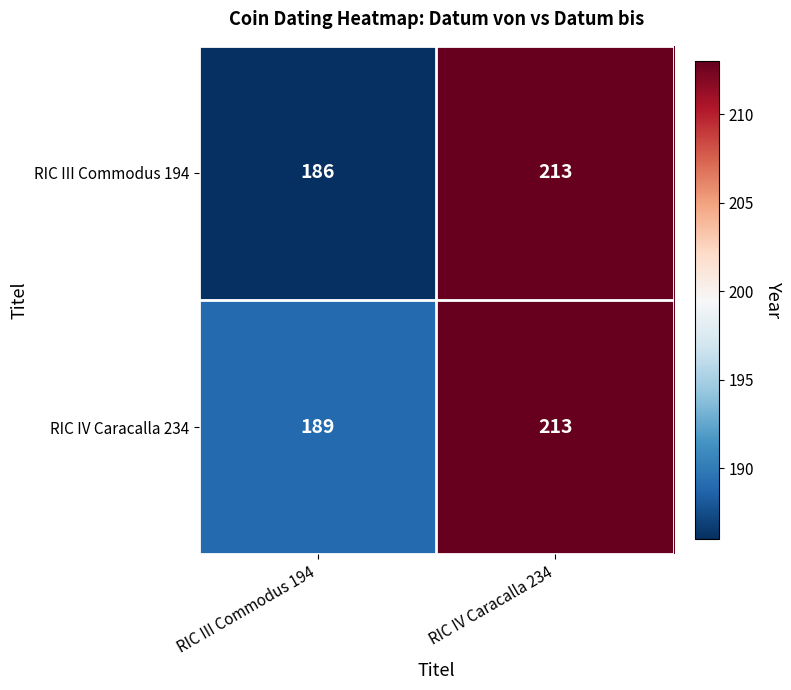

What is the smallest value displayed?

186